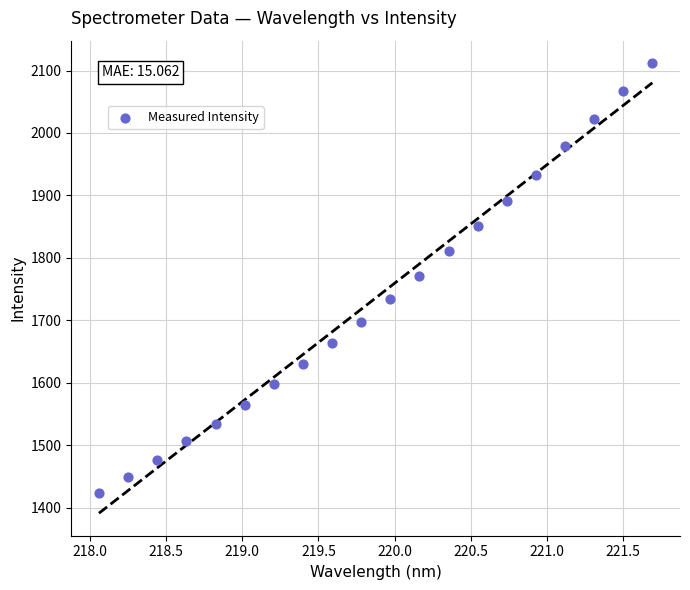

What is the range of X values (max minus min)?

3.6